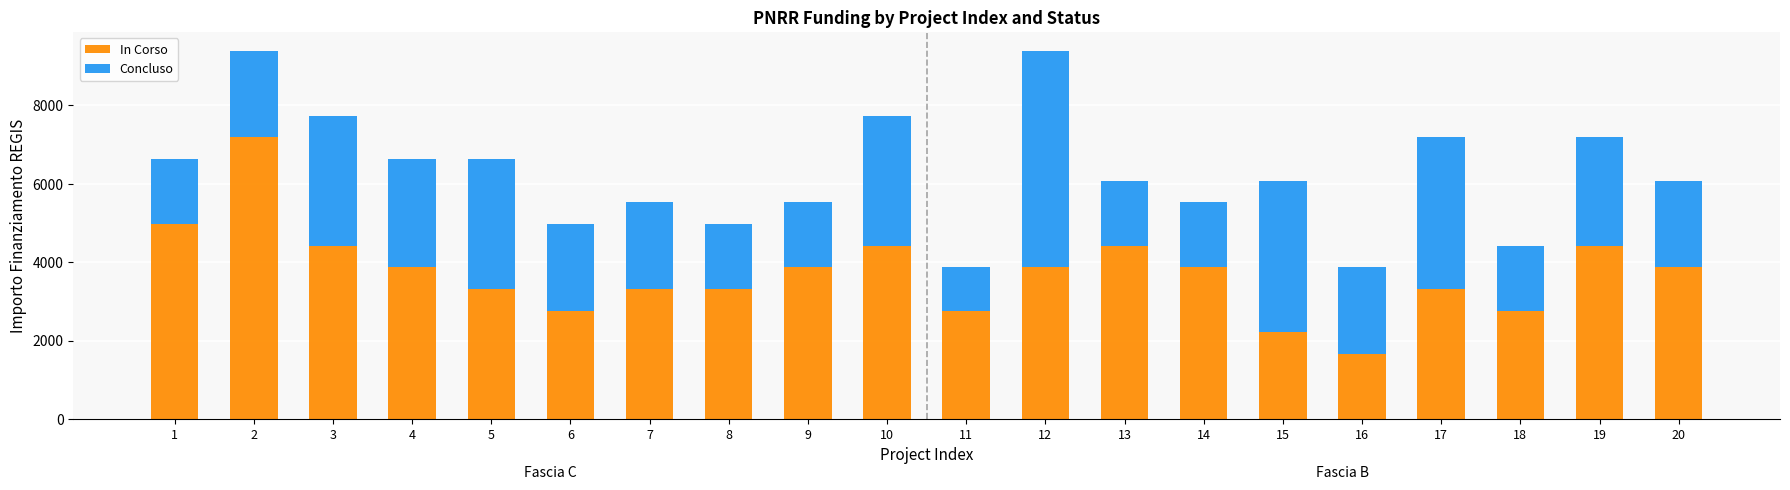

What is the total value across all series at 19?

7189